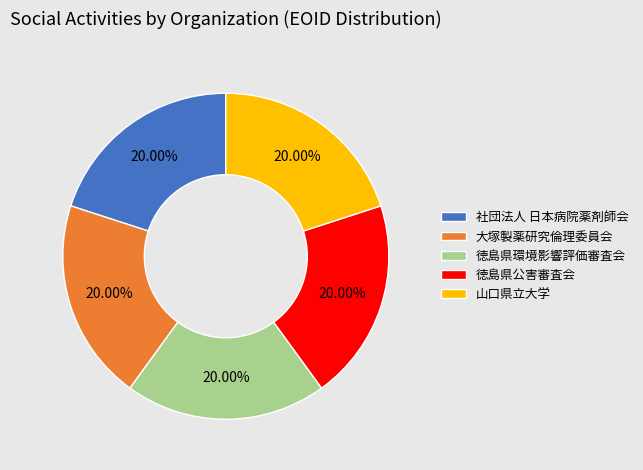

The 大塚製薬研究倫理委員会 slice represents 20% of the pie. True or false?

True